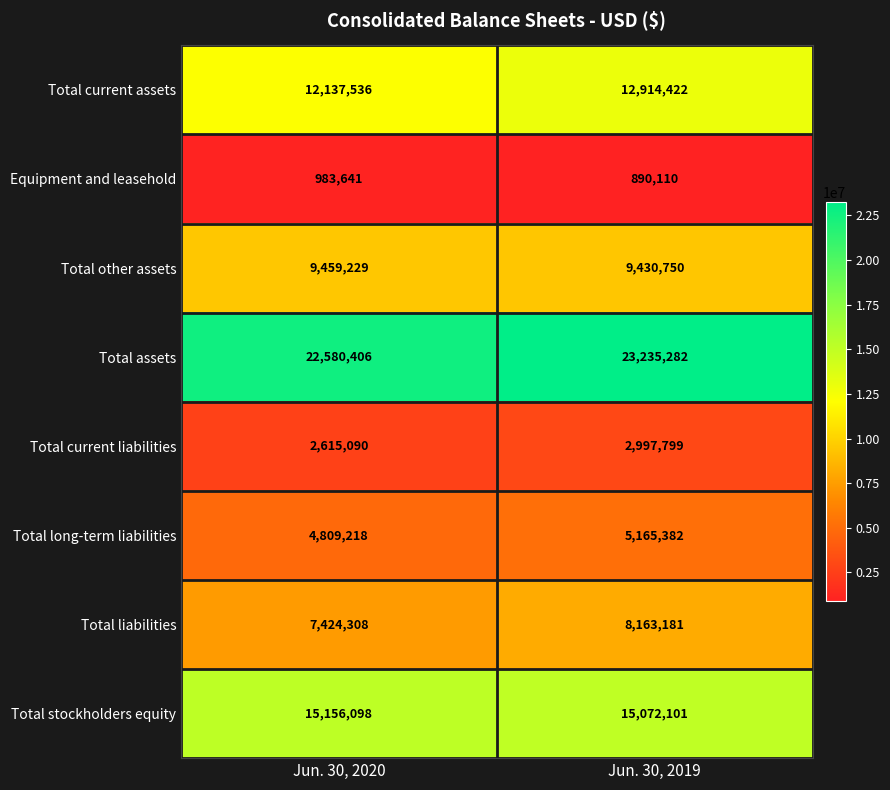

What is the total value across all series at Jun. 30, 2020?

75165526